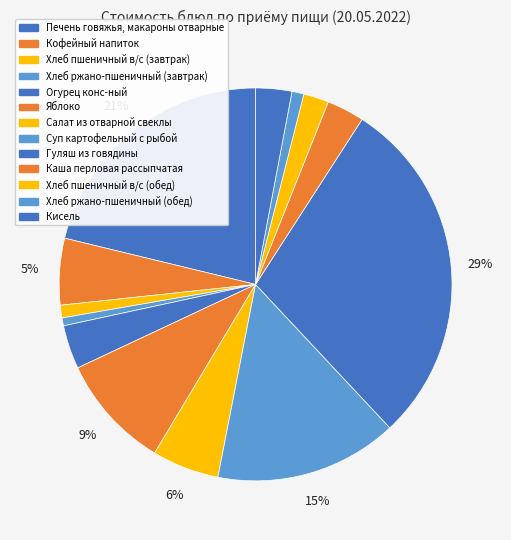

Do Огурец конс-ный and Кисель together represent more than half of the pie?

No